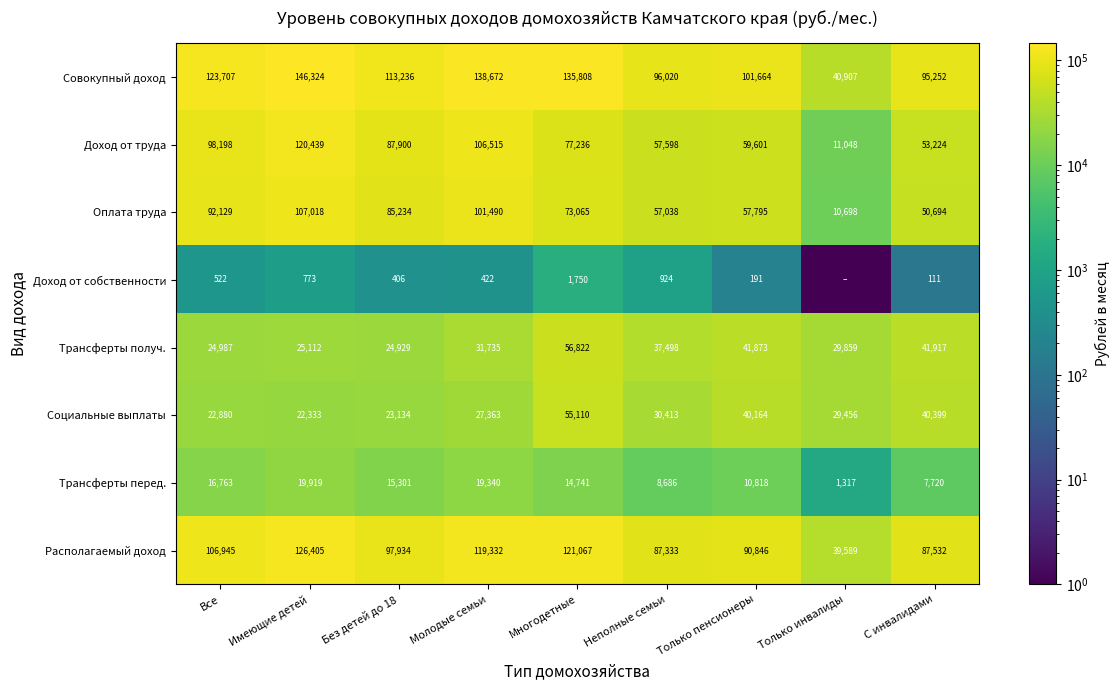

Rank the series by their maximum value, from lowest to highest.

Доход от собственности, Трансферты перед., Социальные выплаты, Трансферты получ., Оплата труда, Доход от труда, Располагаемый доход, Совокупный доход